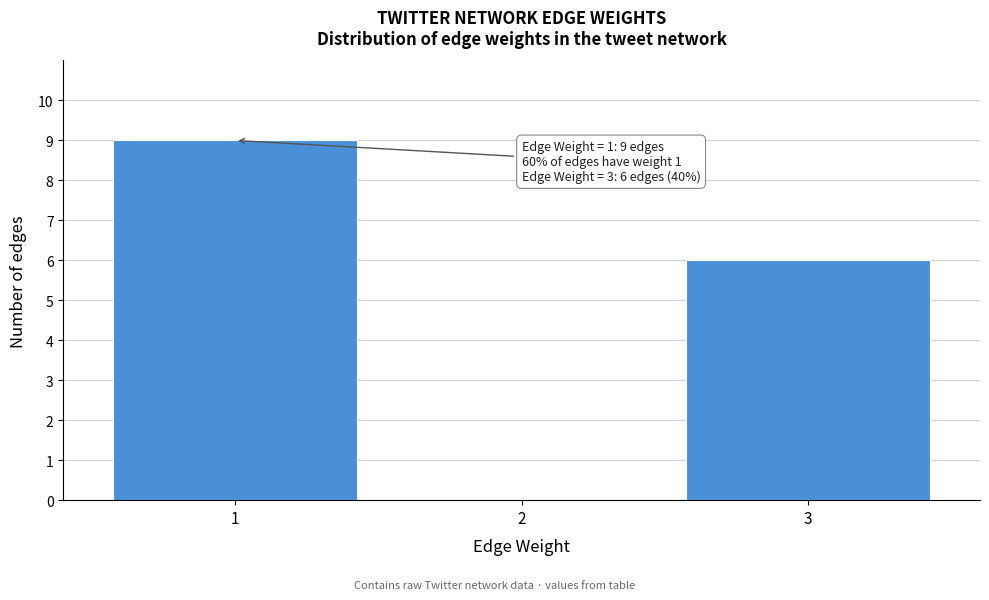

Reading left to right, list all the values displayed in this chart.

1=9	2=0	3=6